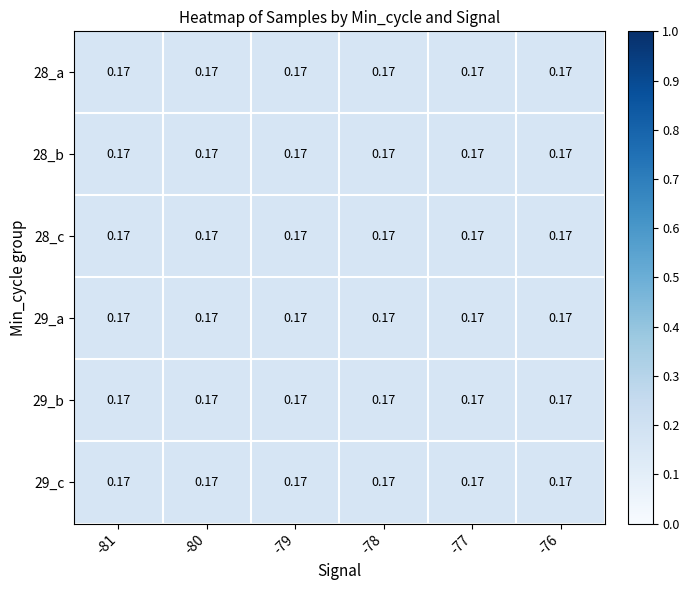

At which label is 29_c closest to 0?

-77